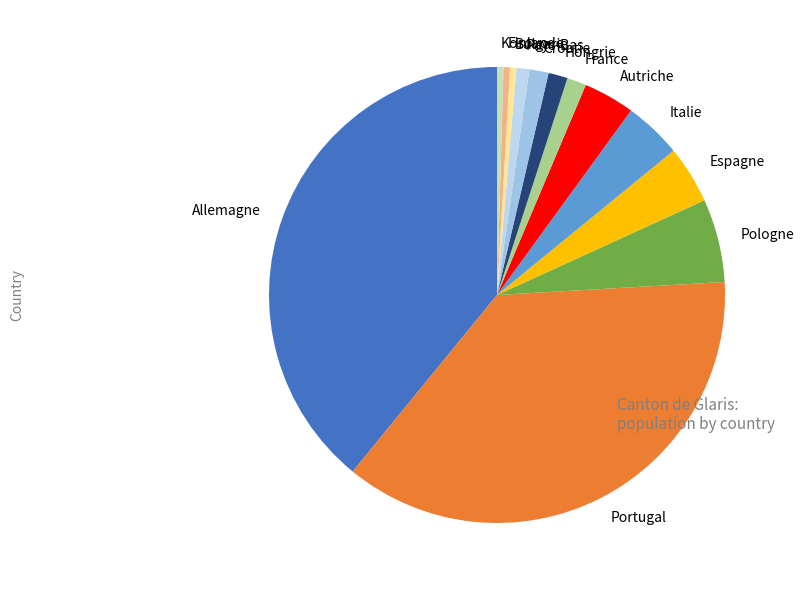

What is the largest slice in the pie chart?

Allemagne